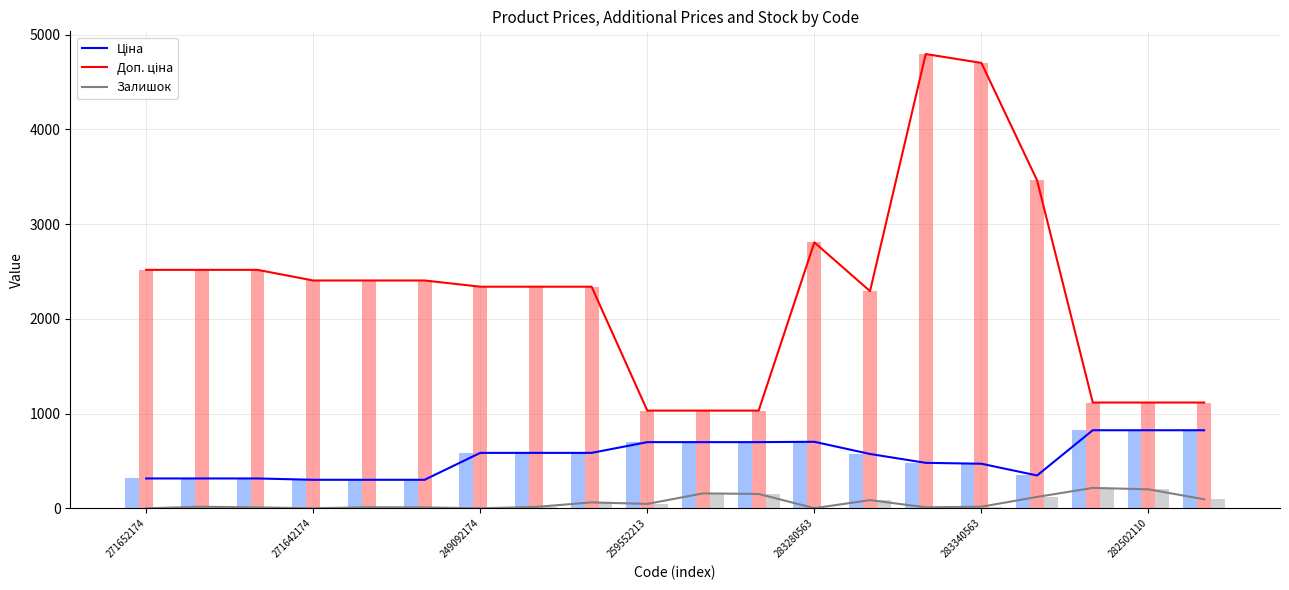

What is the sum of the Ціна values at 17 and 10?

1522.2